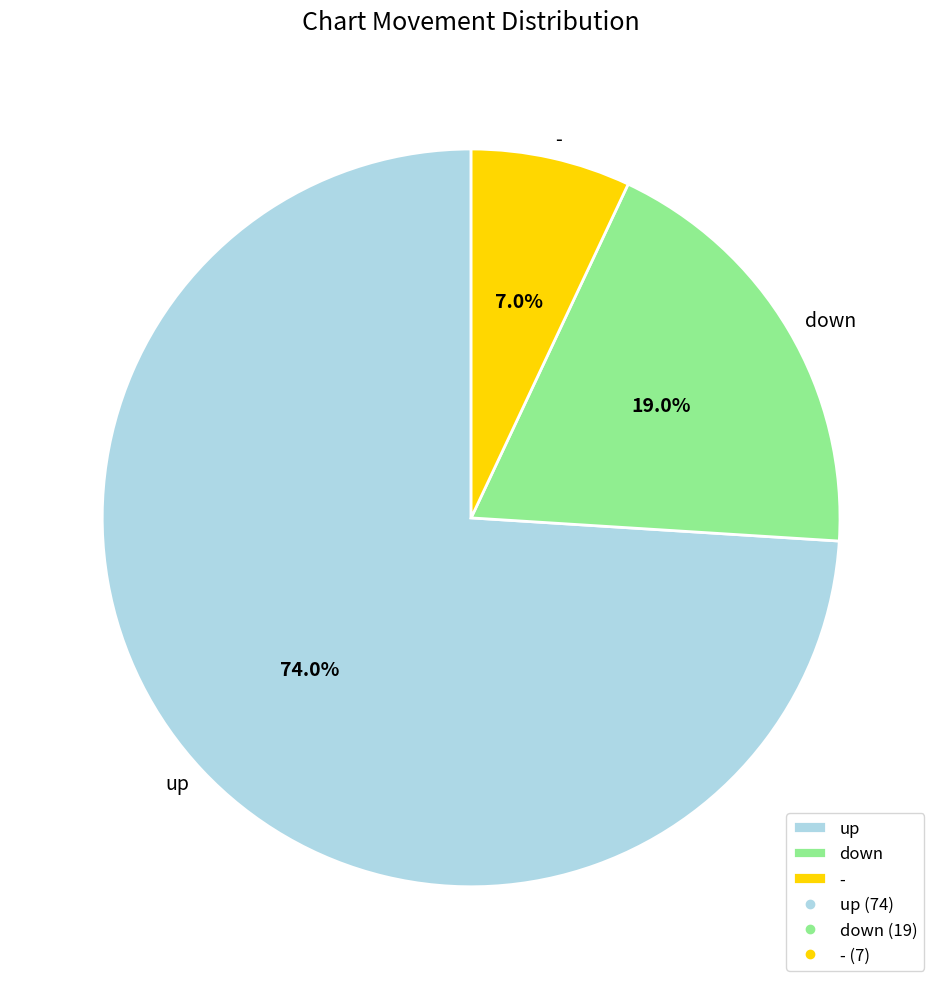

To the nearest percent, what is the average slice percentage?

33%